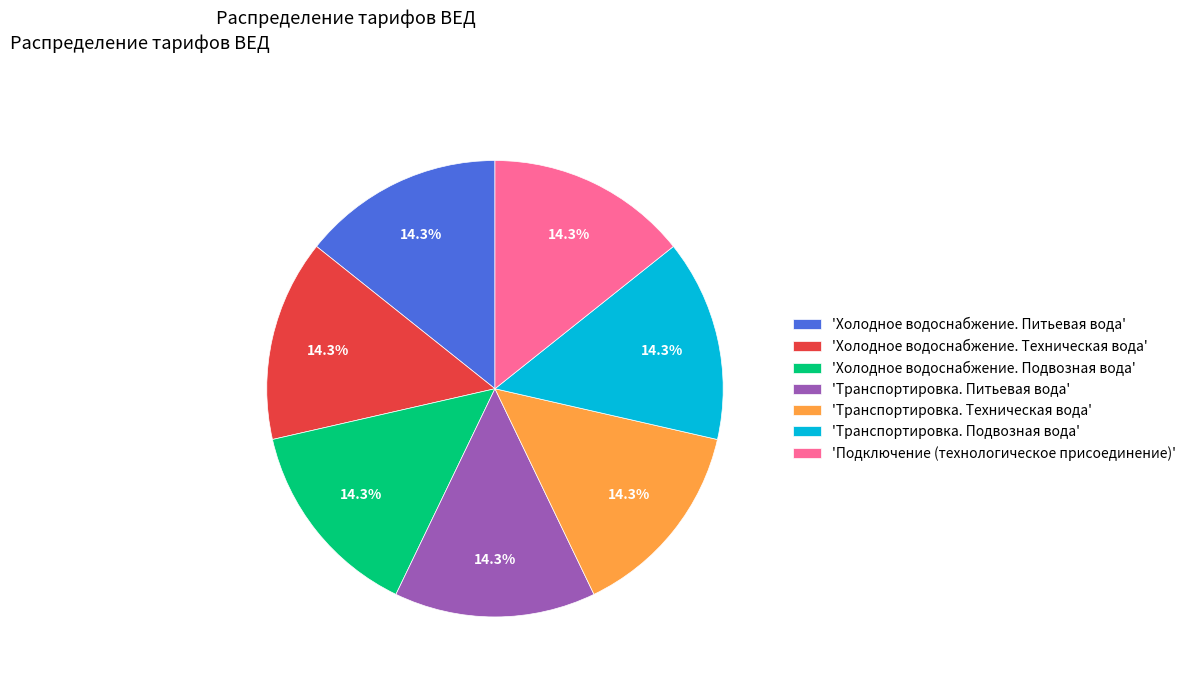

Does any single category account for the majority?

No